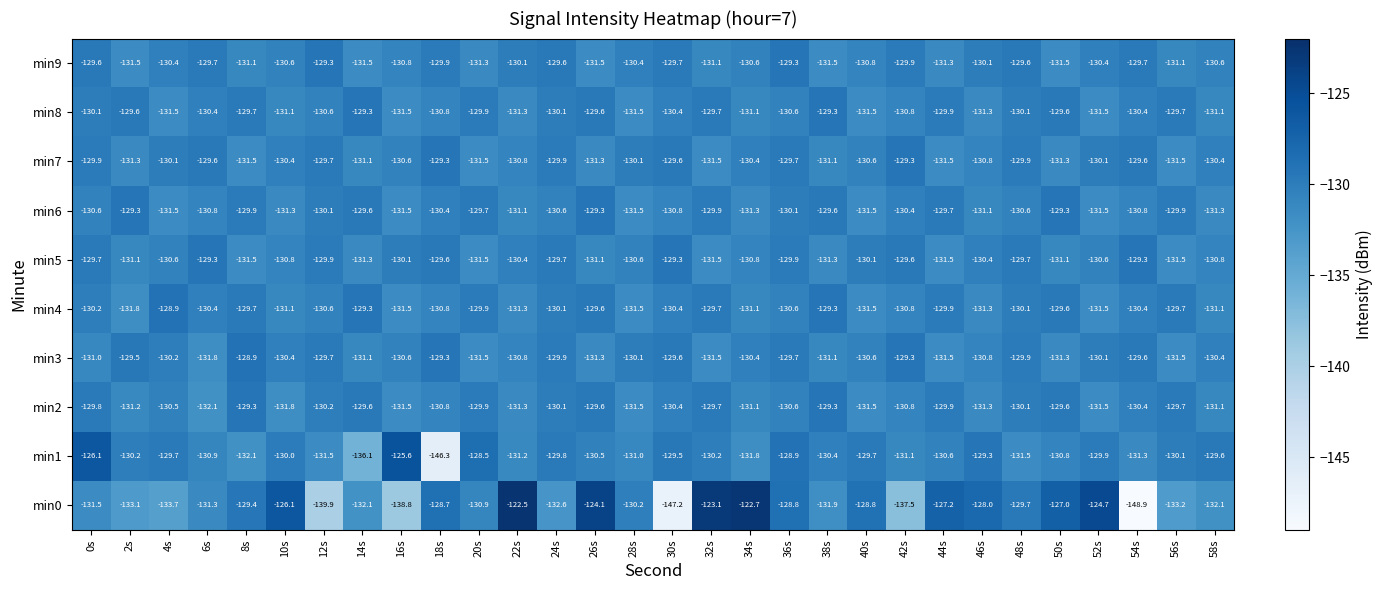

Which category has the highest value in the min3 series?

8s